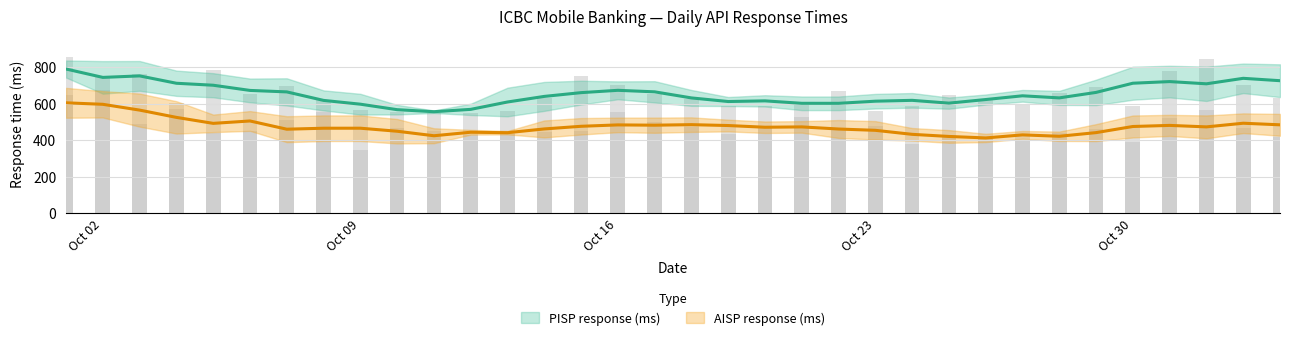

Where does the PISP response (ms) series first go above 629?

2023-10-01